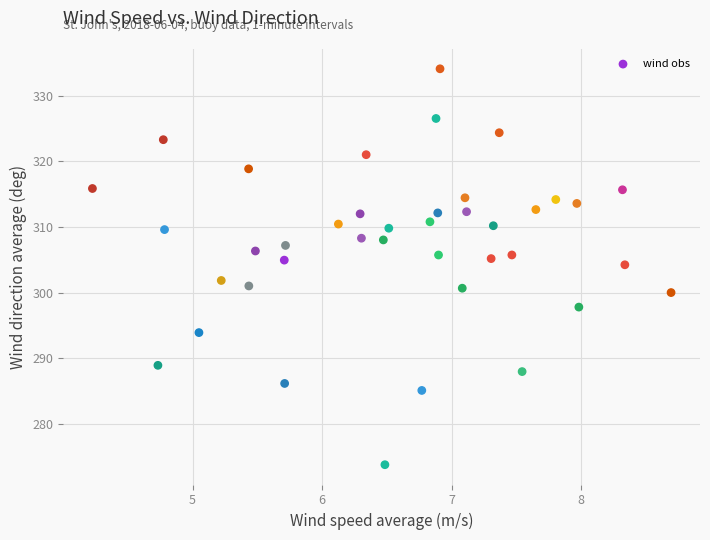

What is the range of X values (max minus min)?

4.5